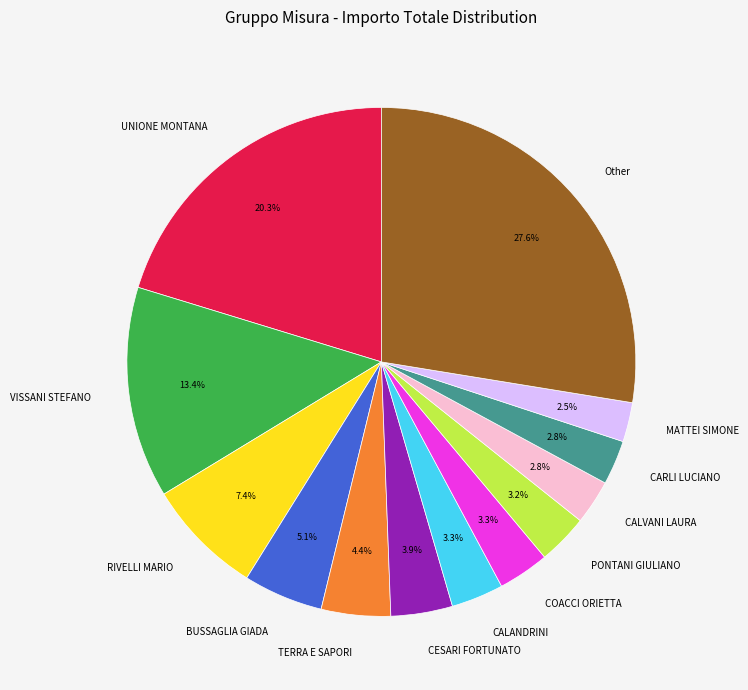

To the nearest percent, what is the difference between the largest and smallest slice percentages?

25%